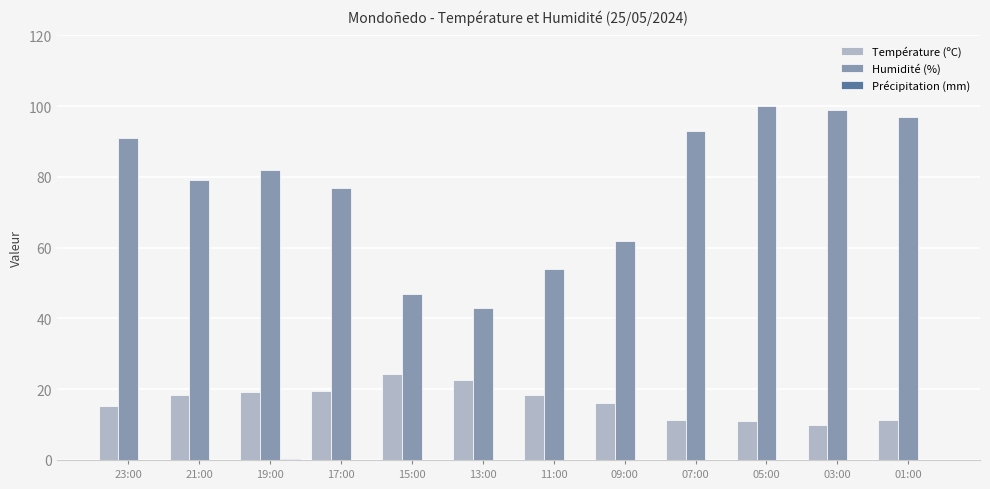

True or false: Température (ºC) has a value of 27.1 at 19:00.

False